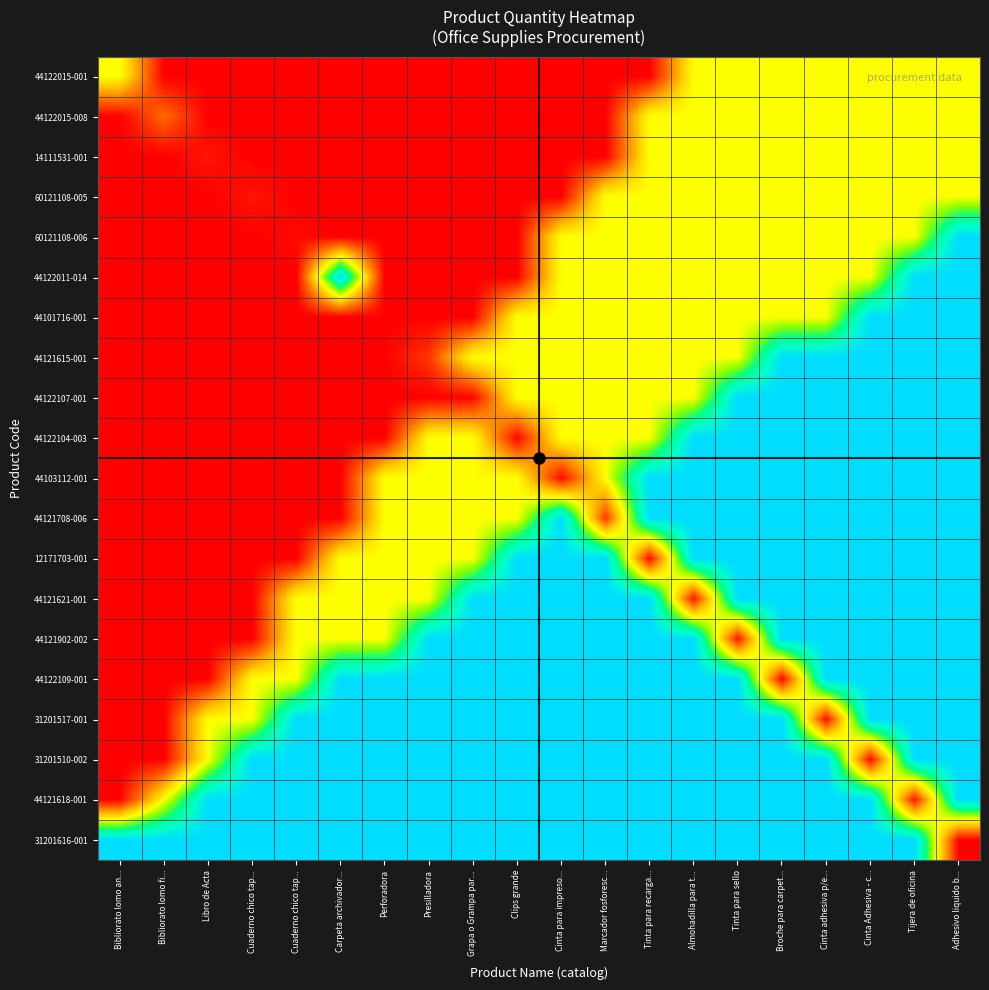

What is the maximum value shown in the chart?

1.0